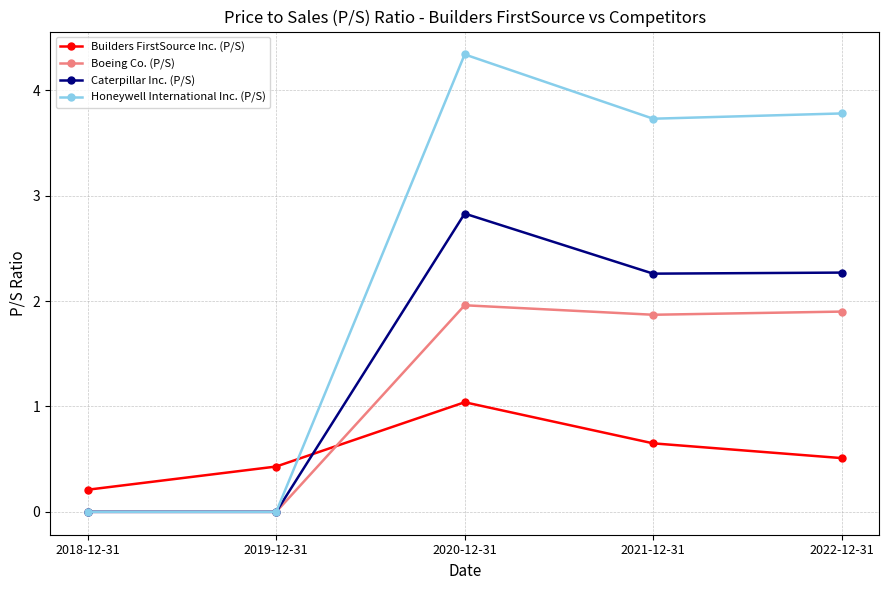

Which series has the largest range (max minus min)?

Honeywell International Inc. (P/S)